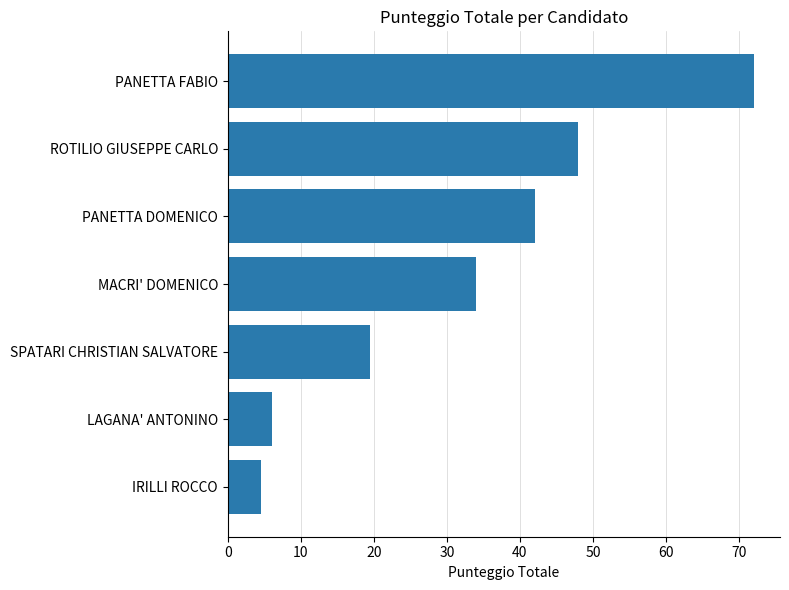

List the labels in order of value, largest first.

PANETTA FABIO, ROTILIO GIUSEPPE CARLO, PANETTA DOMENICO, MACRI' DOMENICO, SPATARI CHRISTIAN SALVATORE, LAGANA' ANTONINO, IRILLI ROCCO